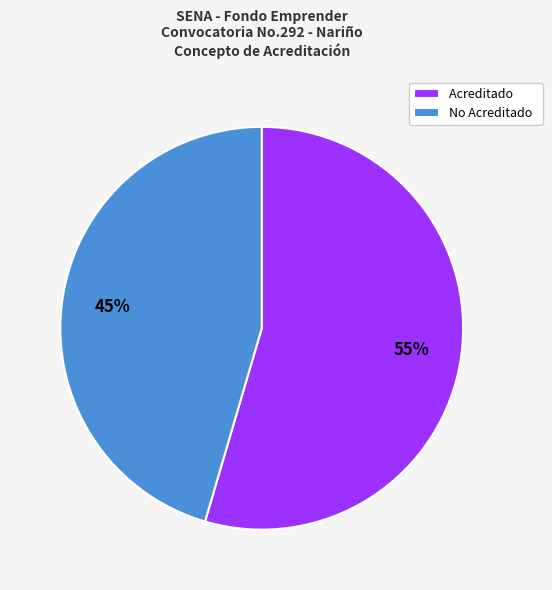

To the nearest percent, what is the average slice percentage?

50%